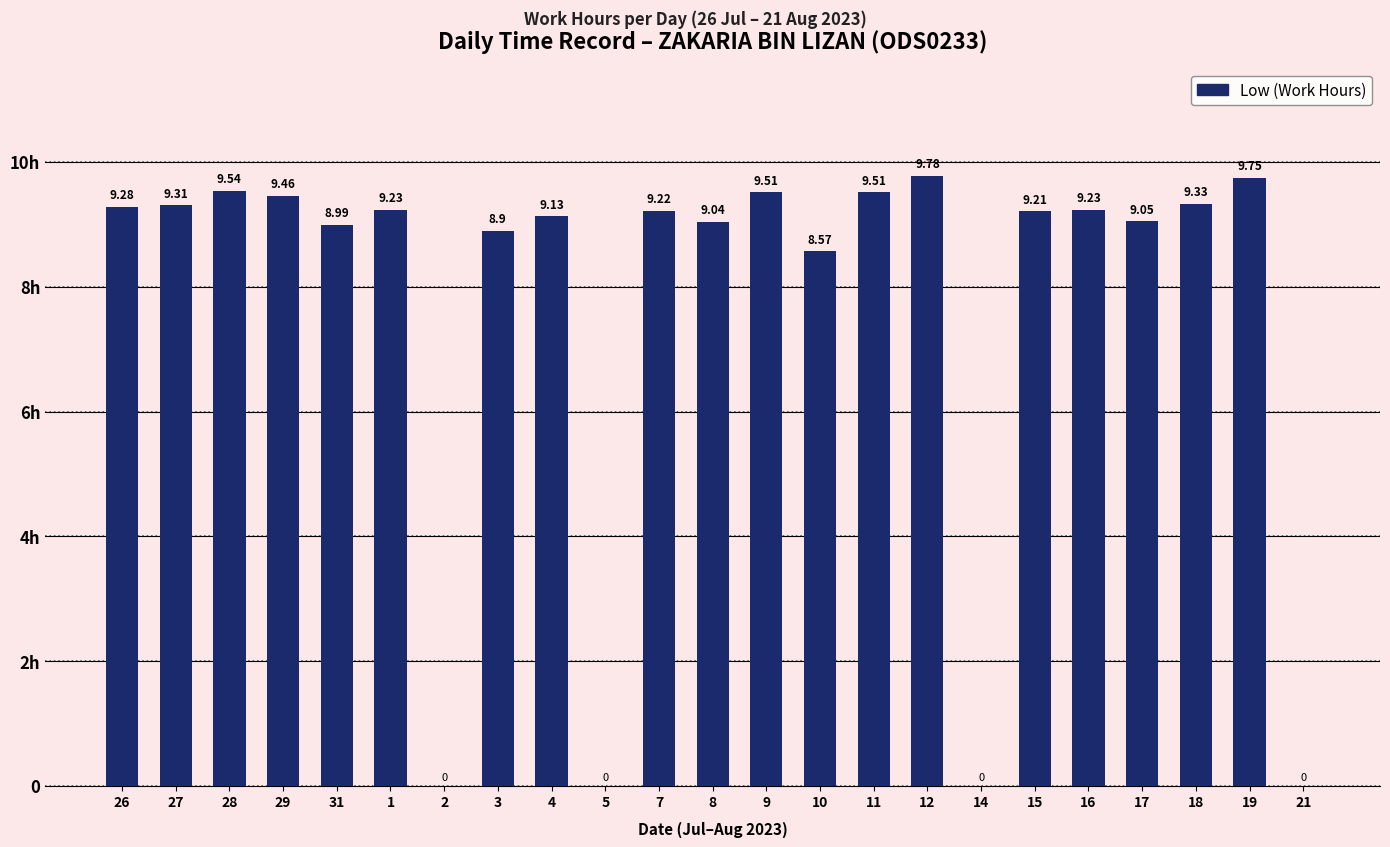

Are the bars horizontal?

No